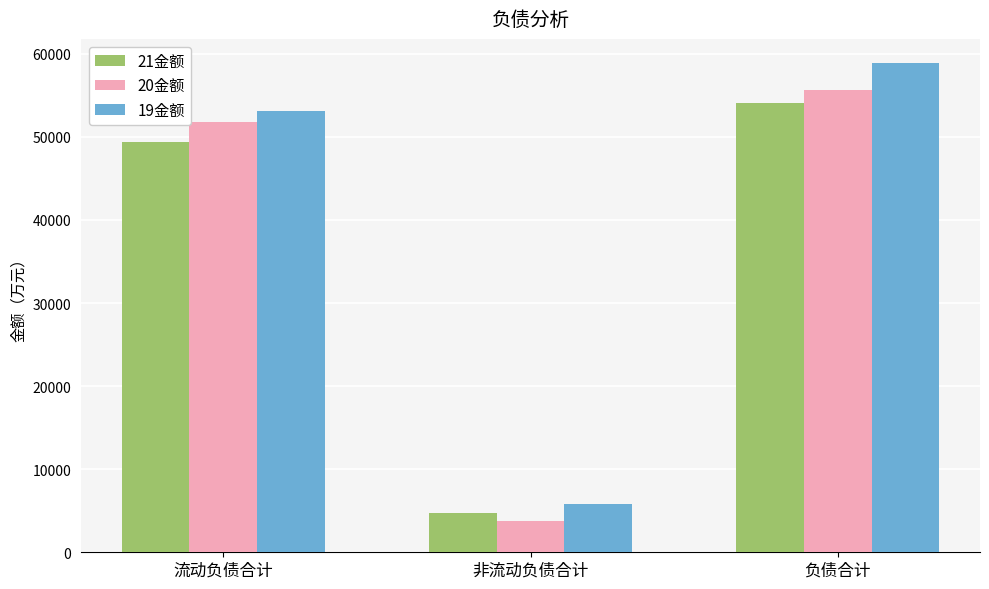

What is the difference between the maximum and minimum values in the 19金额 series?

53093.4